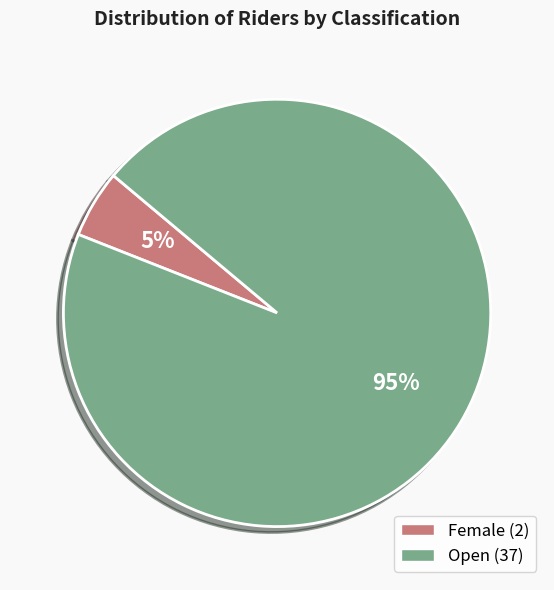

True or false: Open accounts for 99% of the total.

False